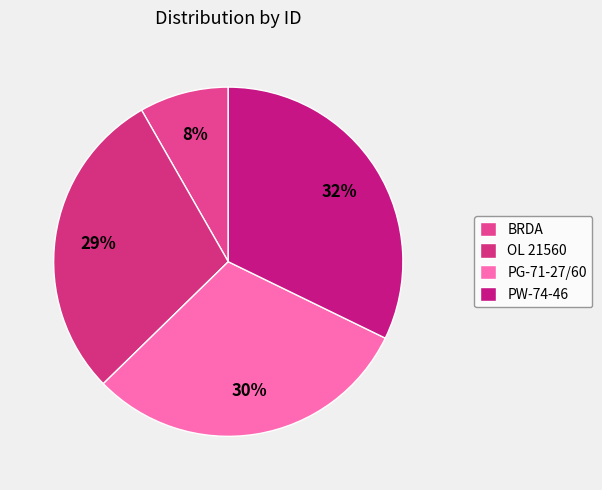

How many segments does this pie chart have?

4